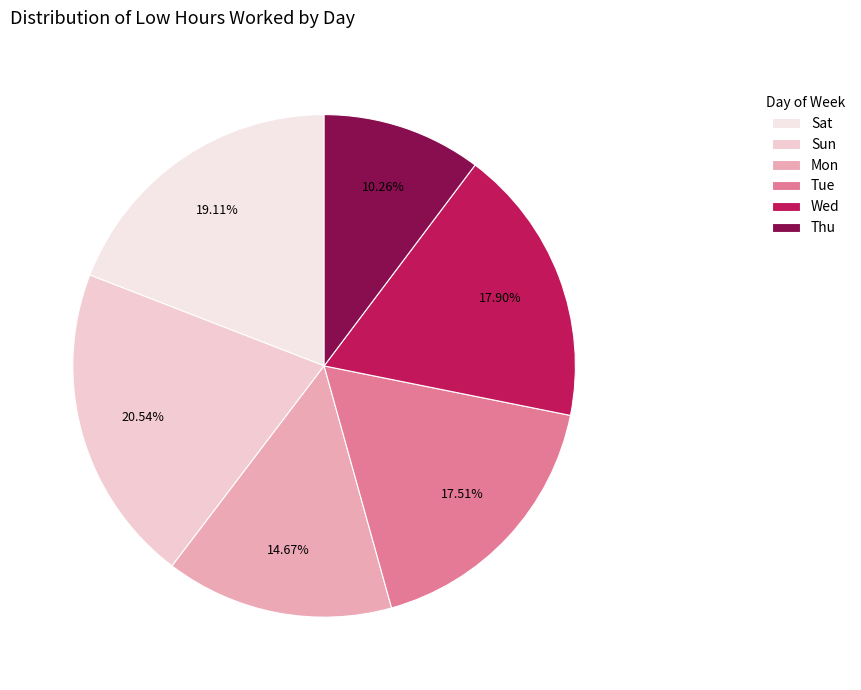

How many segments does this pie chart have?

6